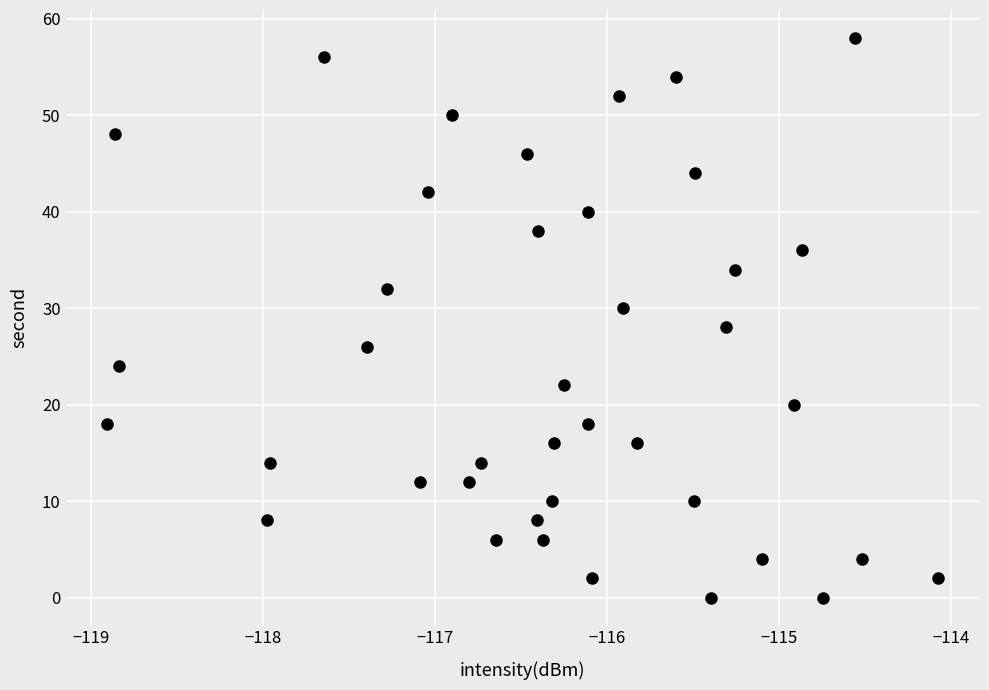

What is the range of Y values (max minus min)?

58